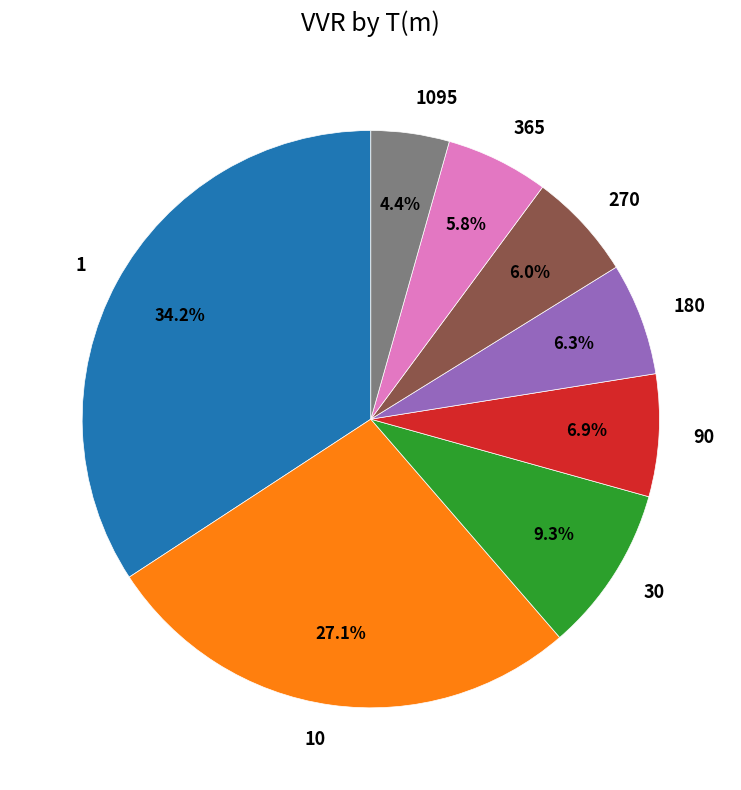

To the nearest percent, what is the average slice percentage?

12%